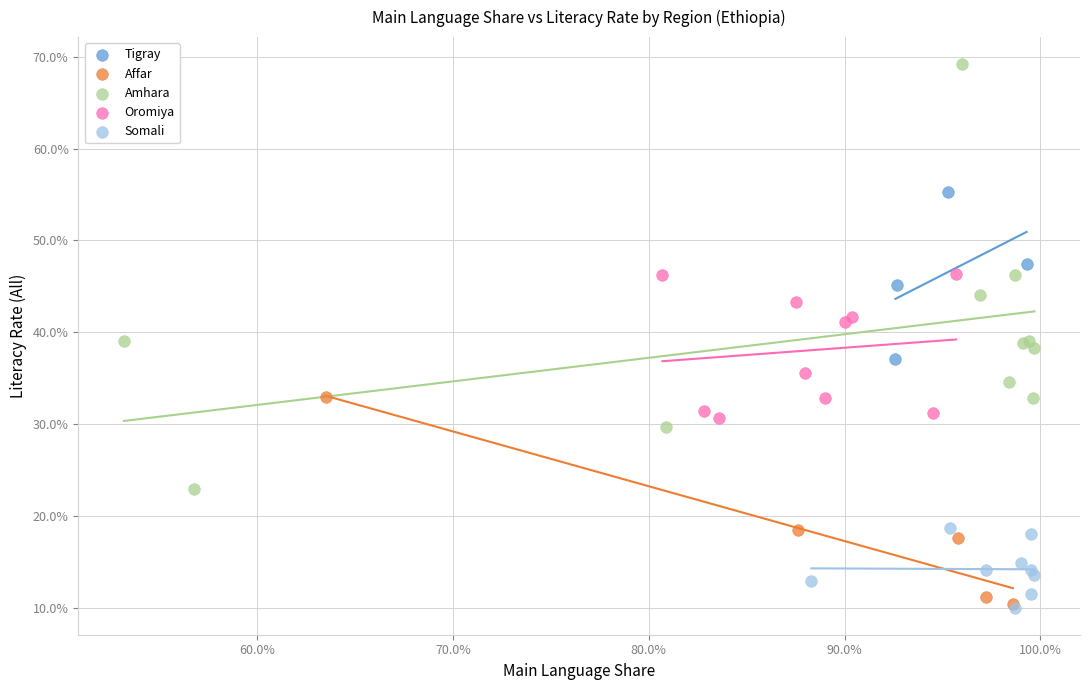

What are all the series names shown in the legend?

Tigray, Affar, Amhara, Oromiya, Somali